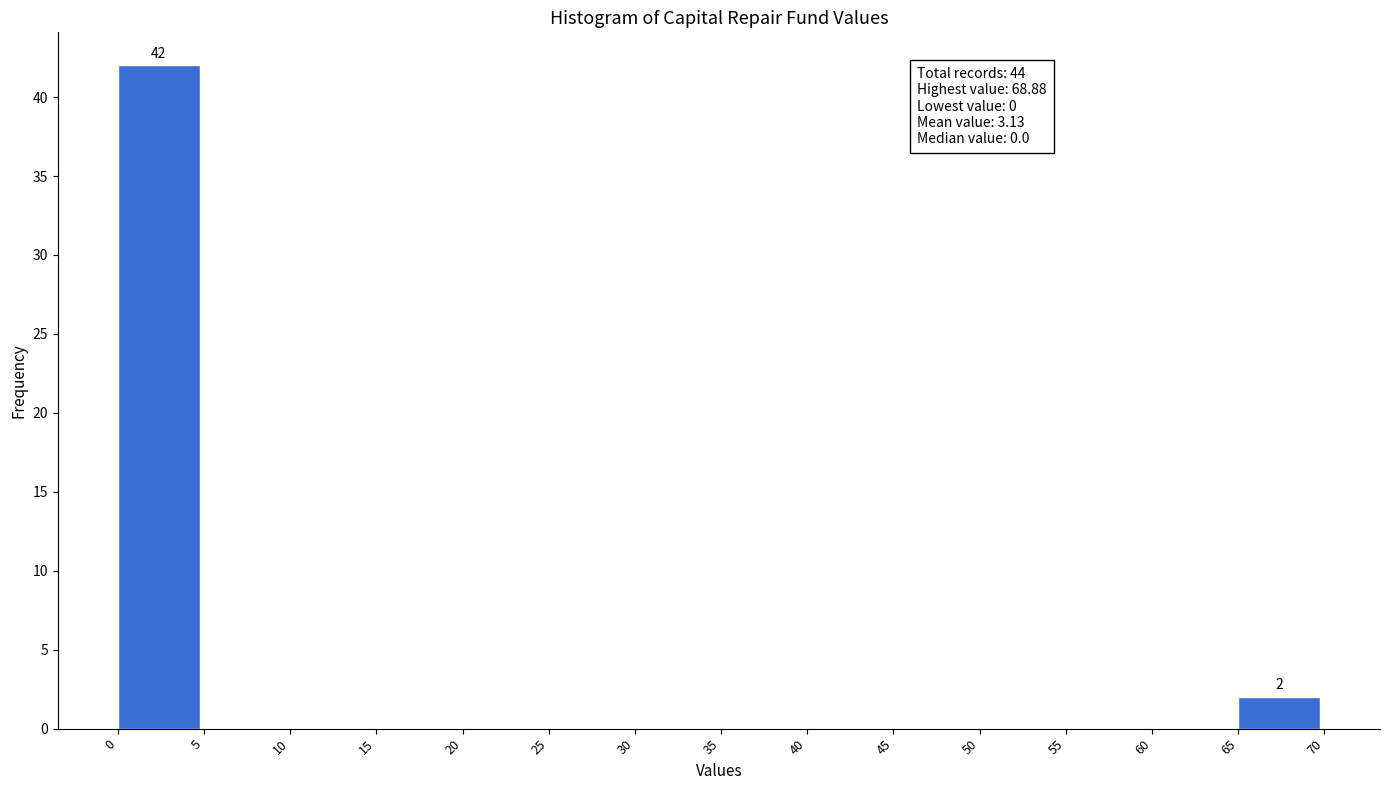

Over which range of the x-axis is the bar tallest?

0 to 5